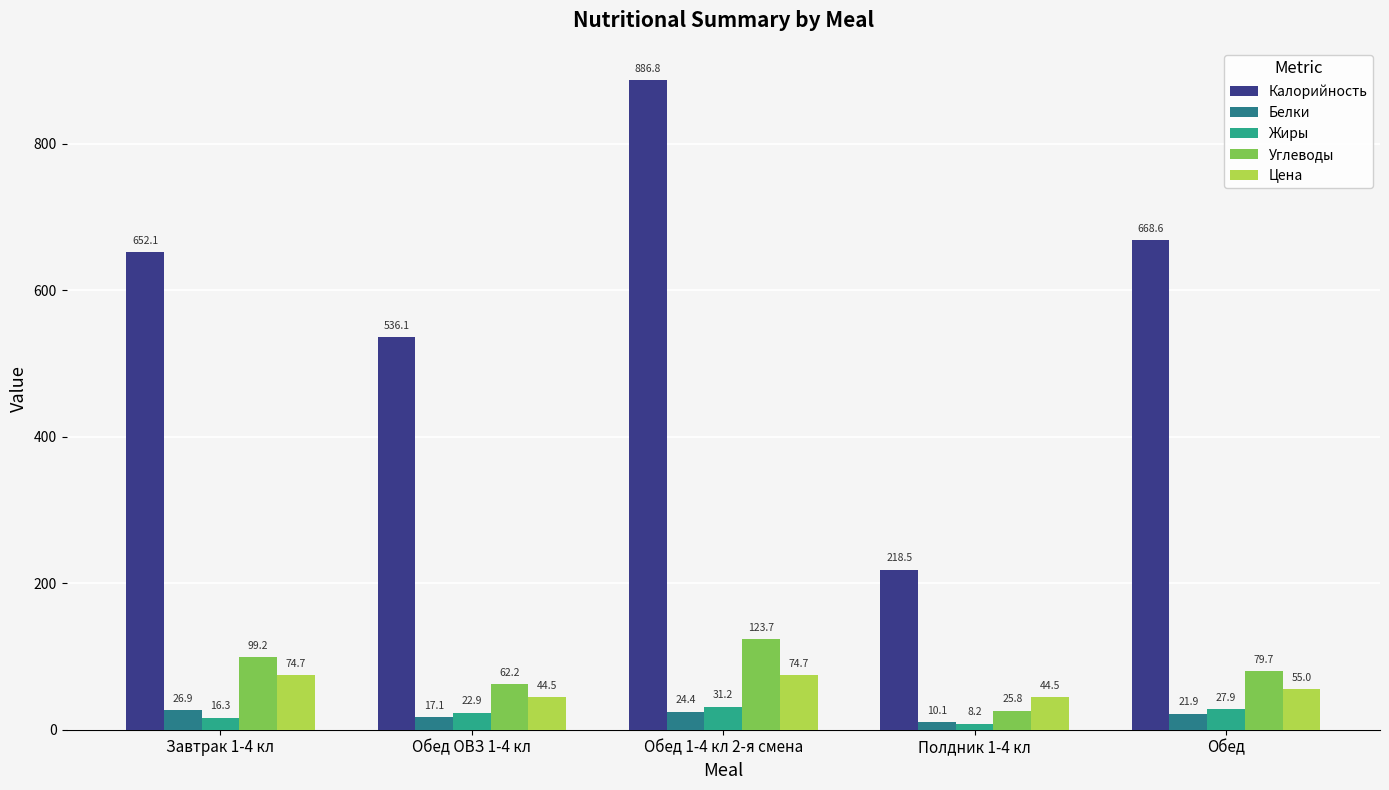

At which category is the sum across all series the highest?

Обед 1-4 кл 2-я смена